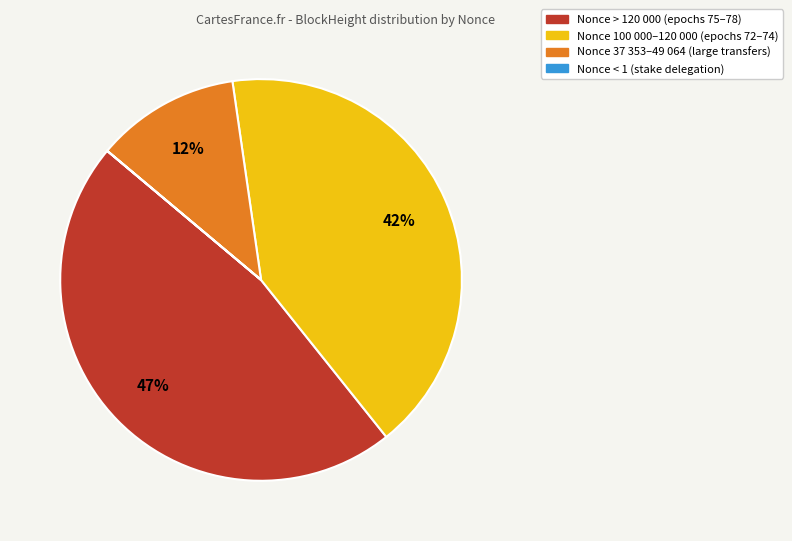

Does any single category account for the majority?

No